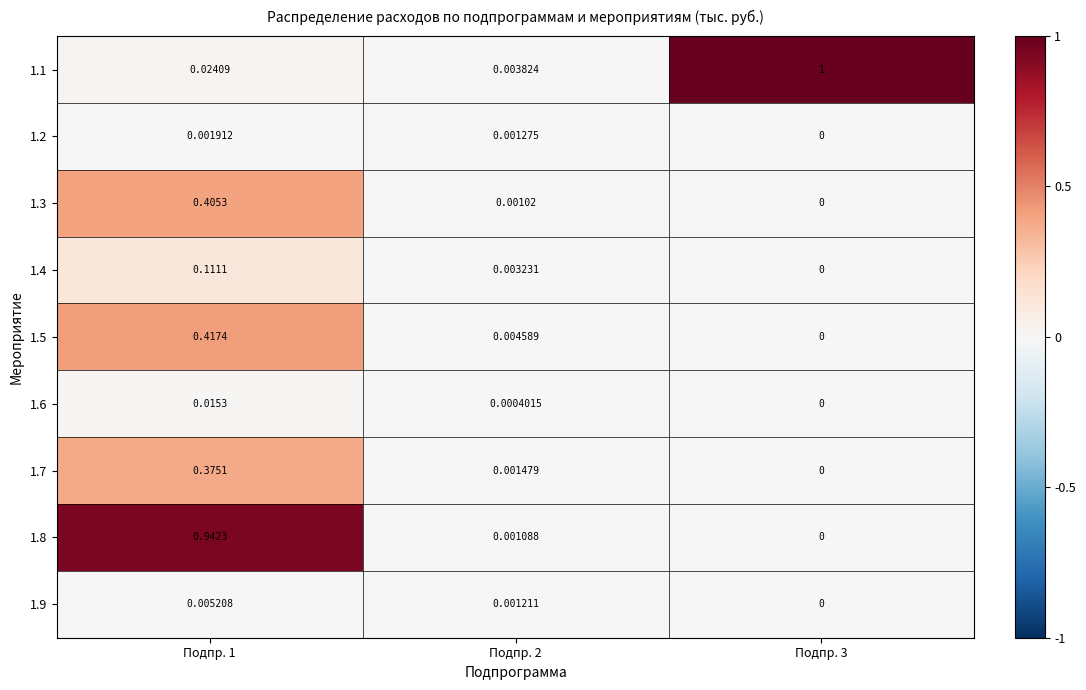

Which series has the largest range (max minus min)?

1.1